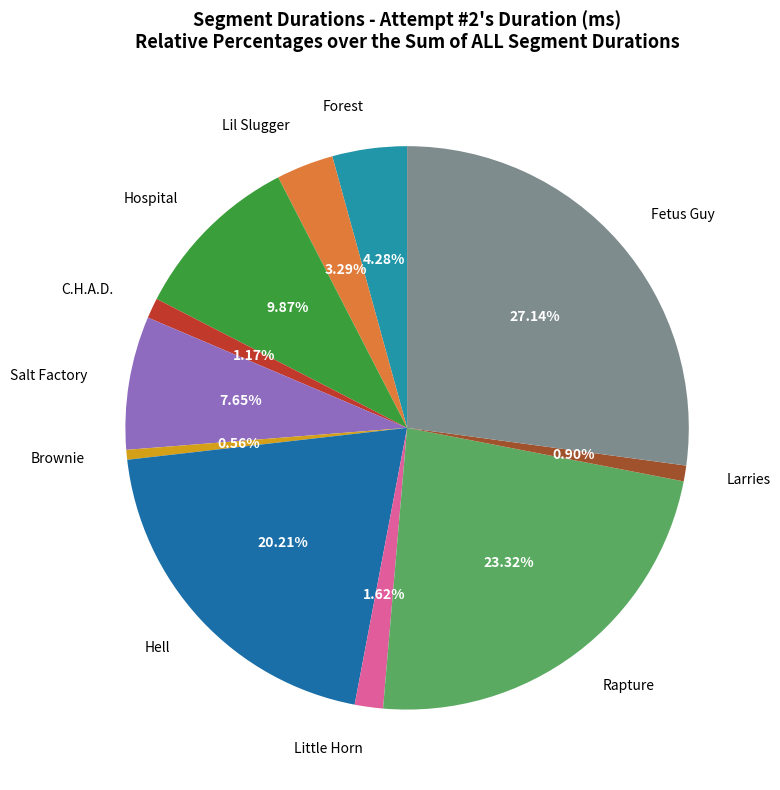

Which has a higher value, Fetus Guy or Hospital?

Fetus Guy